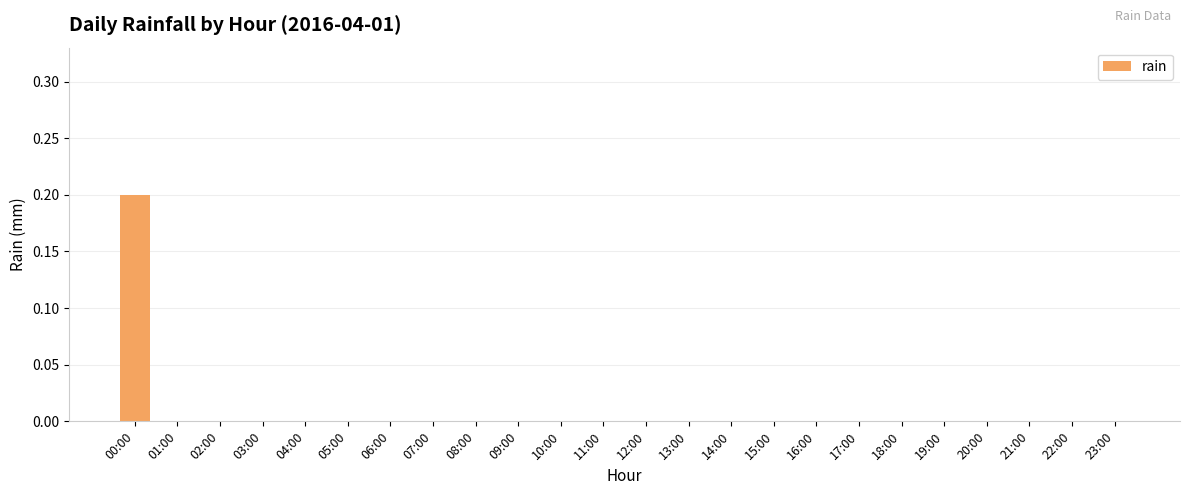

True or false: the data shows -0.1 at 20:00.

False